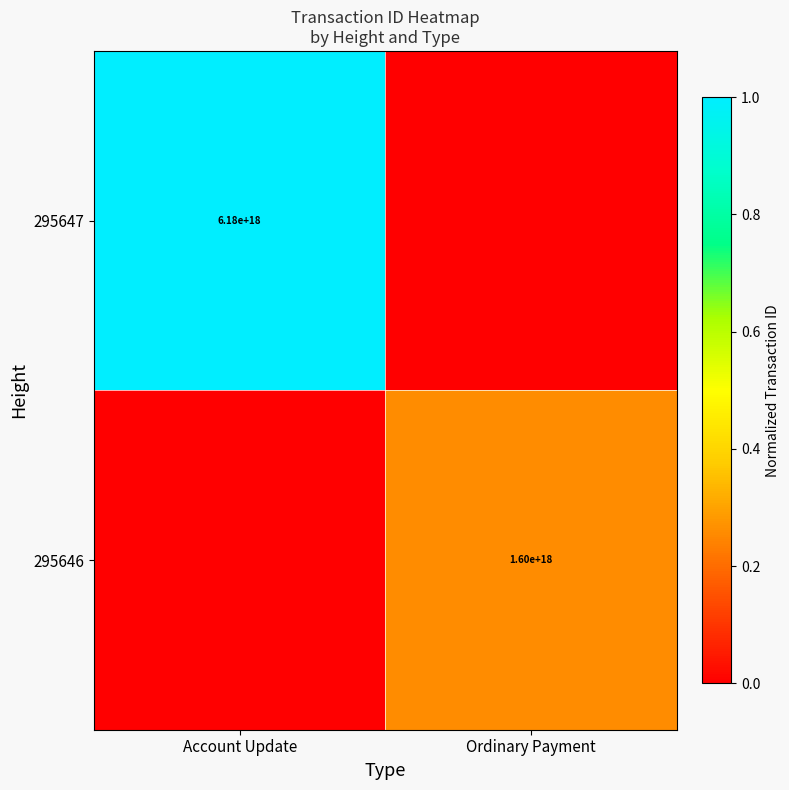

The value of 295647 at Account Update is 6180000000000000000. True or false?

True